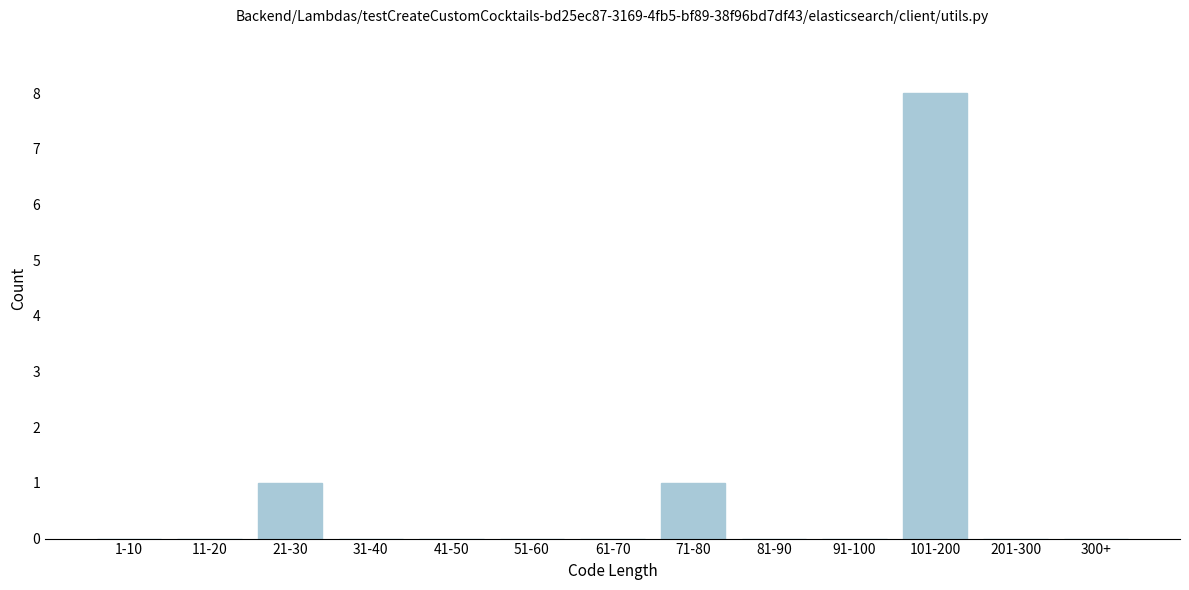

Reading left to right, transcribe all the data shown in this chart.

1-10=0	11-20=0	21-30=1	31-40=0	41-50=0	51-60=0	61-70=0	71-80=1	81-90=0	91-100=0	101-200=8	201-300=0	300+=0